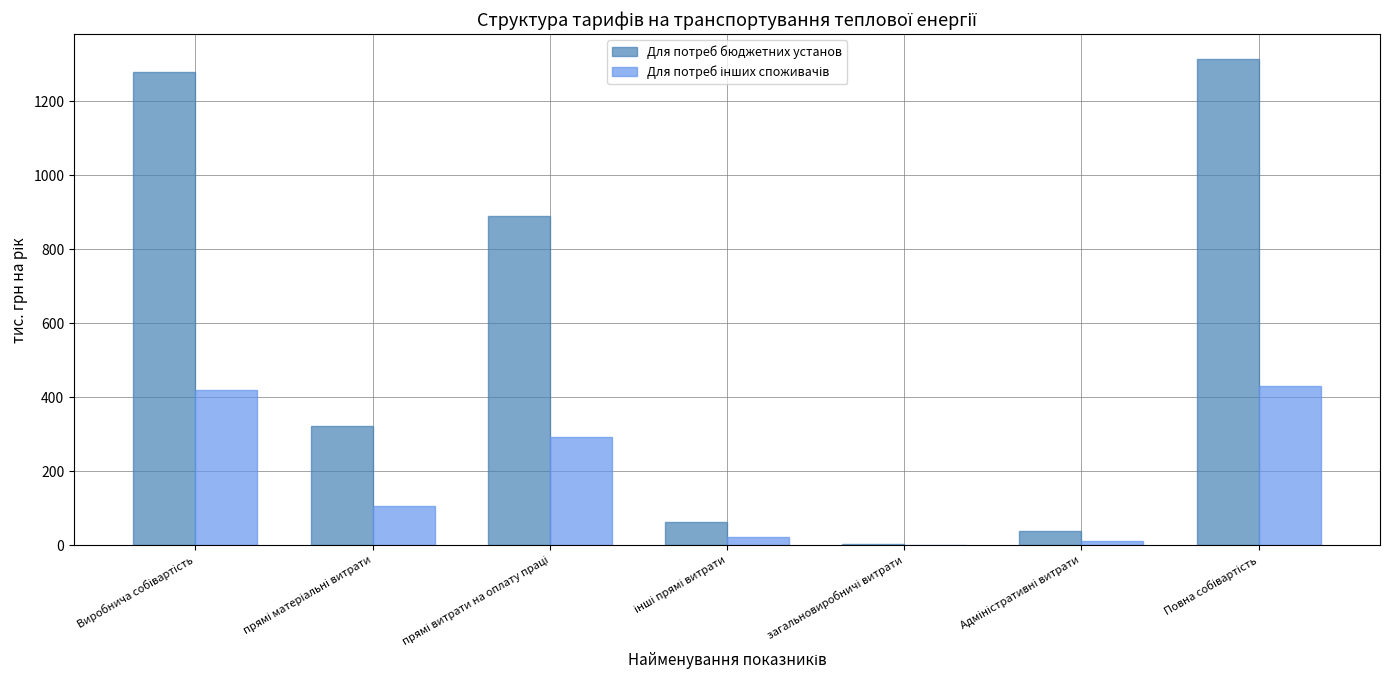

Count the number of data series in this chart.

2